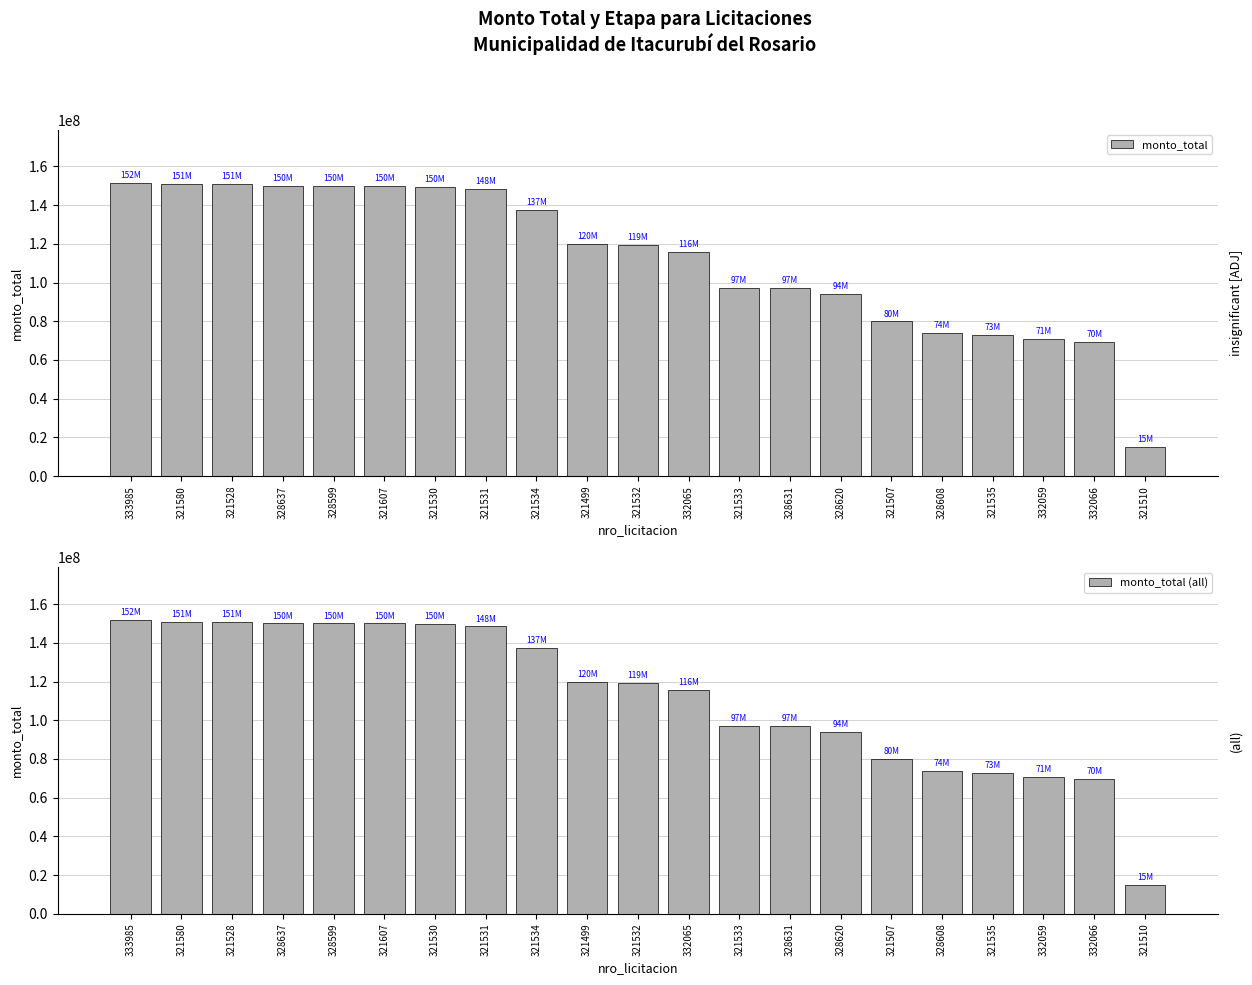

Are the bars horizontal?

No